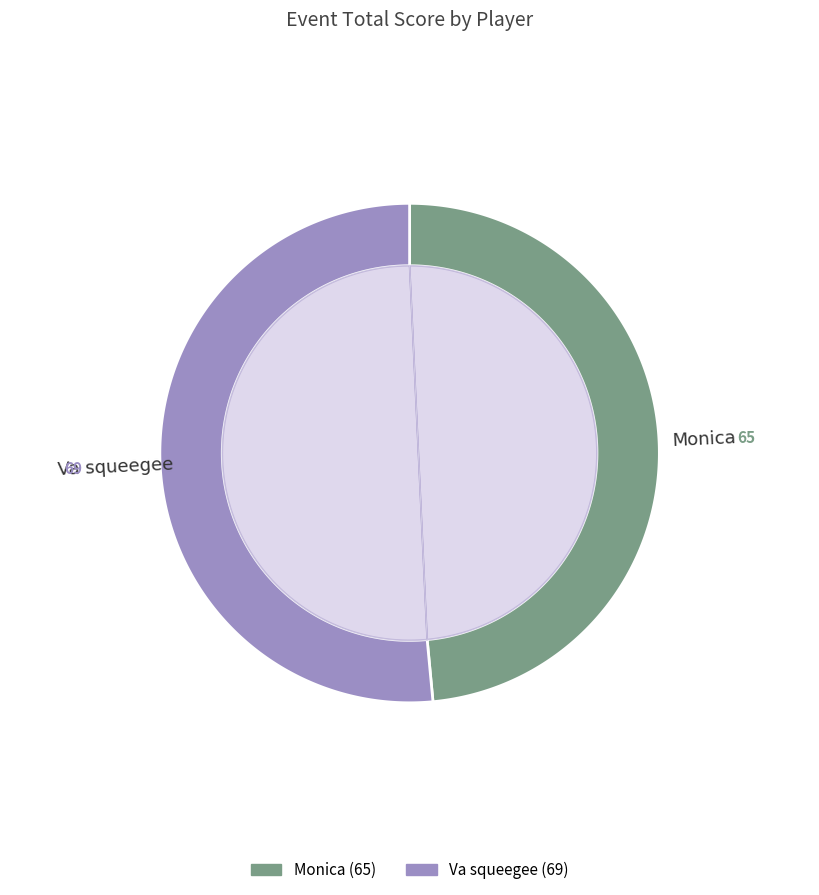

Does Va squeegee represent more than half of the total?

Yes